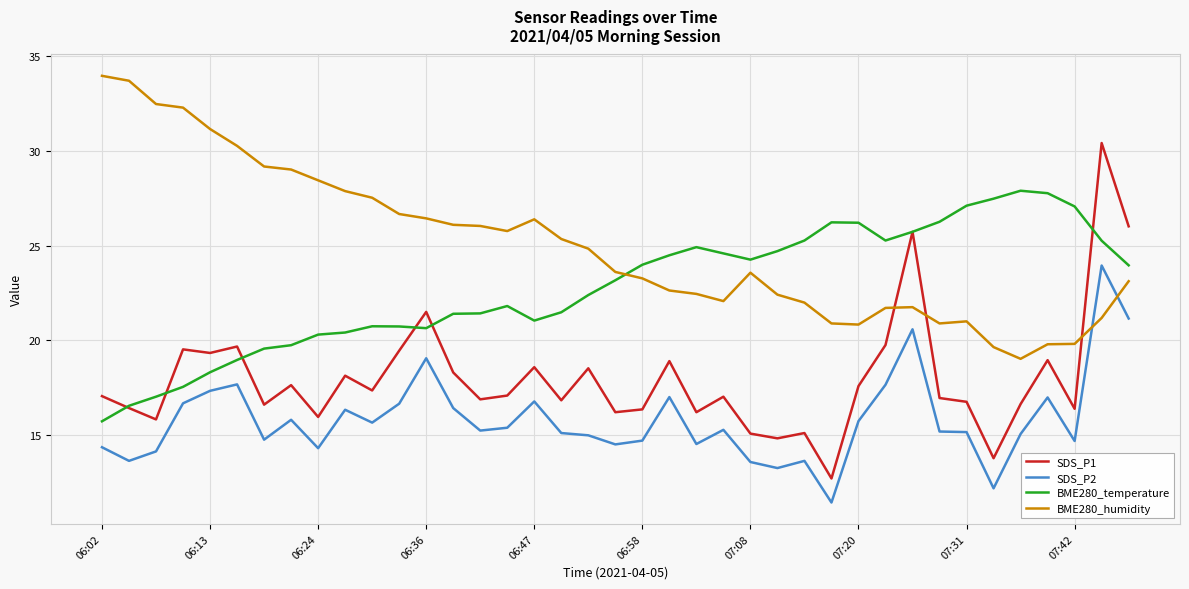

Rank the series by their average value, from lowest to highest.

SDS_P2, SDS_P1, BME280_temperature, BME280_humidity